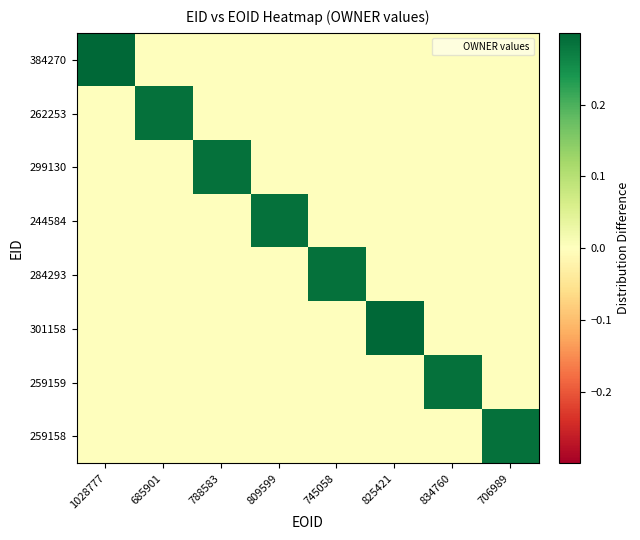

At how many categories does at least one series exceed 2?

2